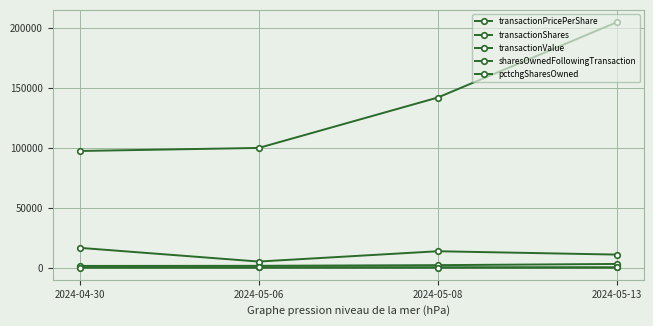

How many distinct data groups are displayed?

5